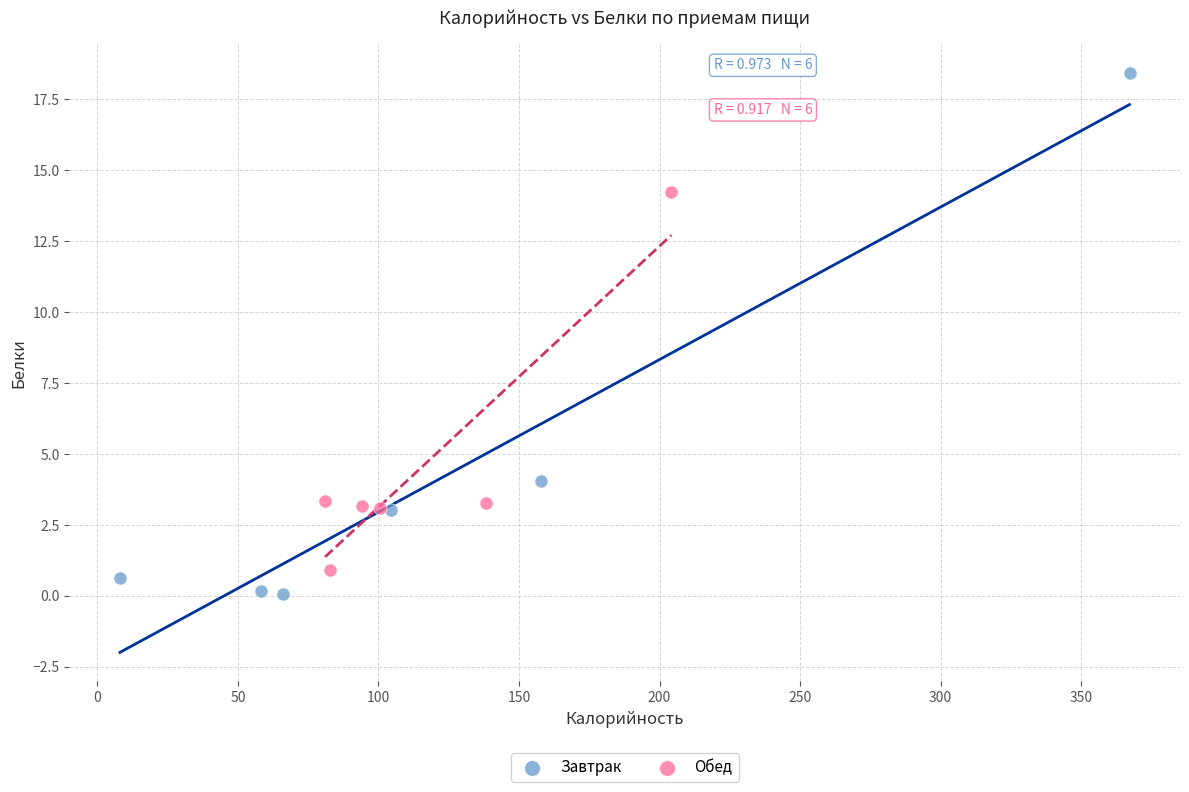

Which series contains the highest Y value?

Завтрак